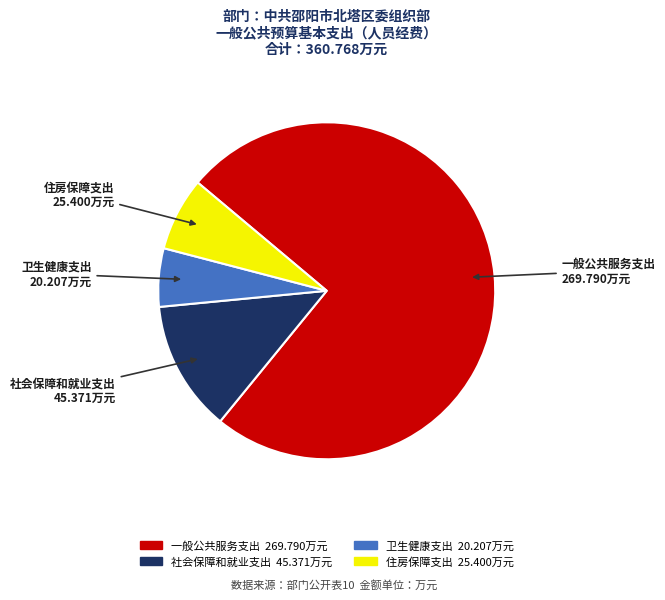

Approximately how many times larger is the value at 卫生健康支出 compared to 社会保障和就业支出?

0.4